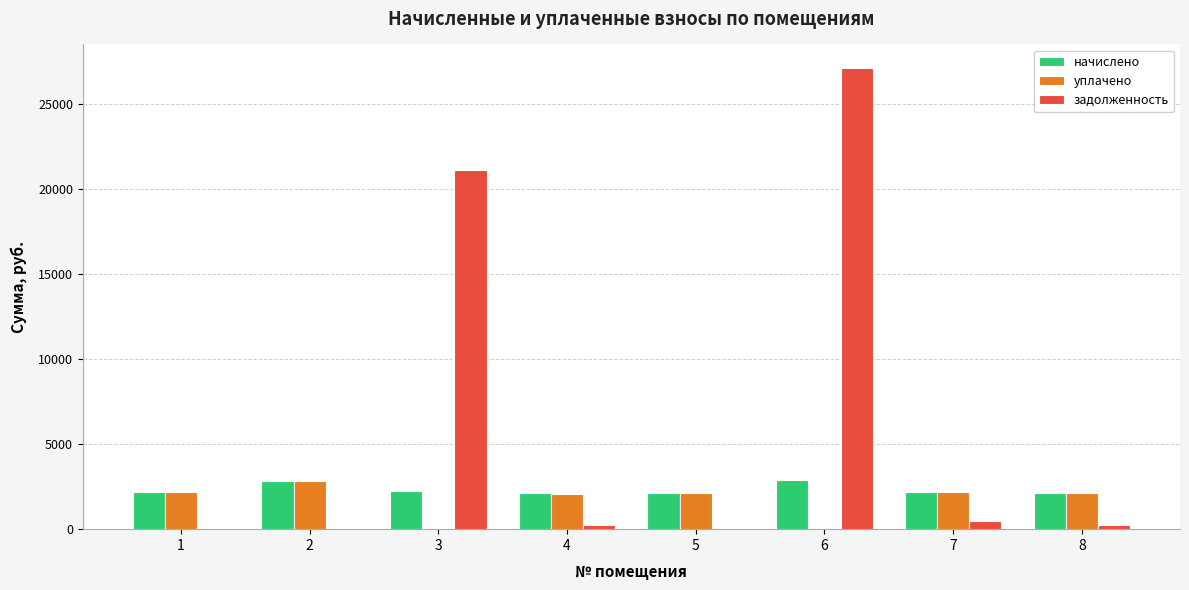

True or false: начислено has a value of 2869.0 at 6.

True